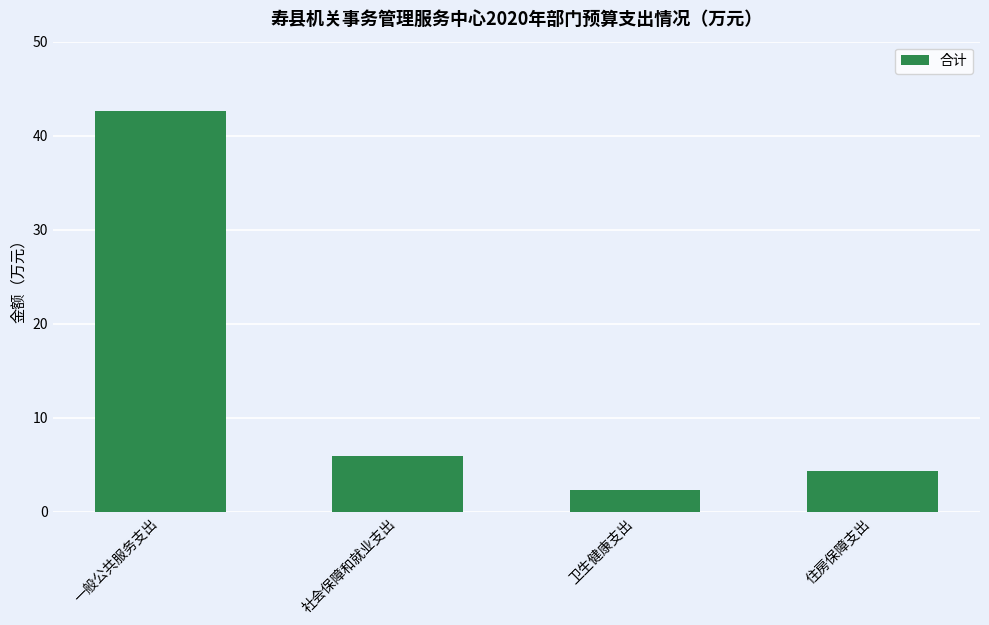

Rank the categories by value from lowest to highest.

卫生健康支出, 住房保障支出, 社会保障和就业支出, 一般公共服务支出